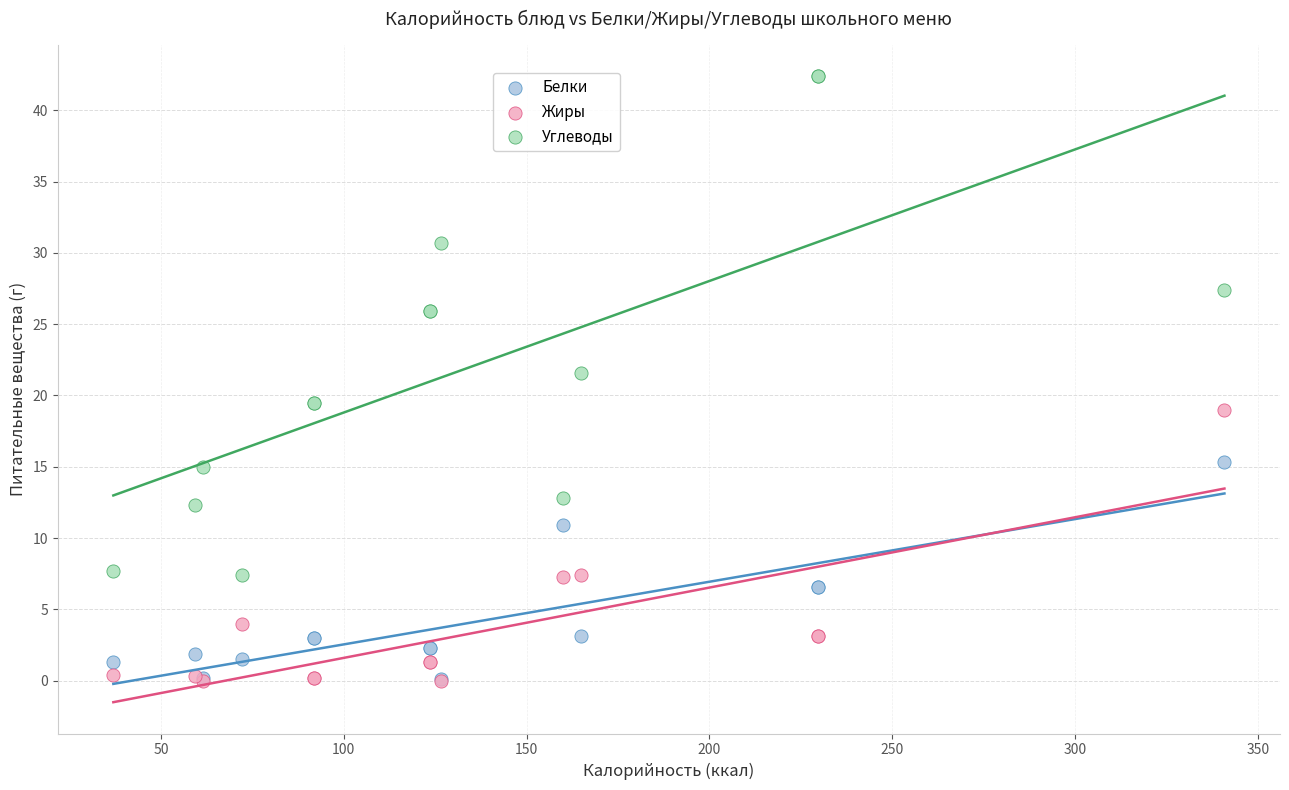

Across all series, what Y value is closest to 21?

21.6